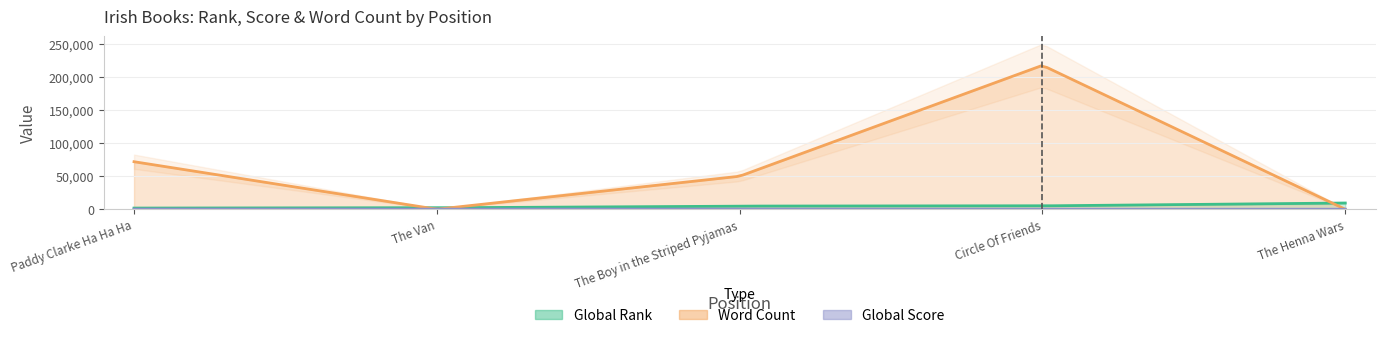

What are all the series names shown in the legend?

Global Rank, Global Score, Word Count